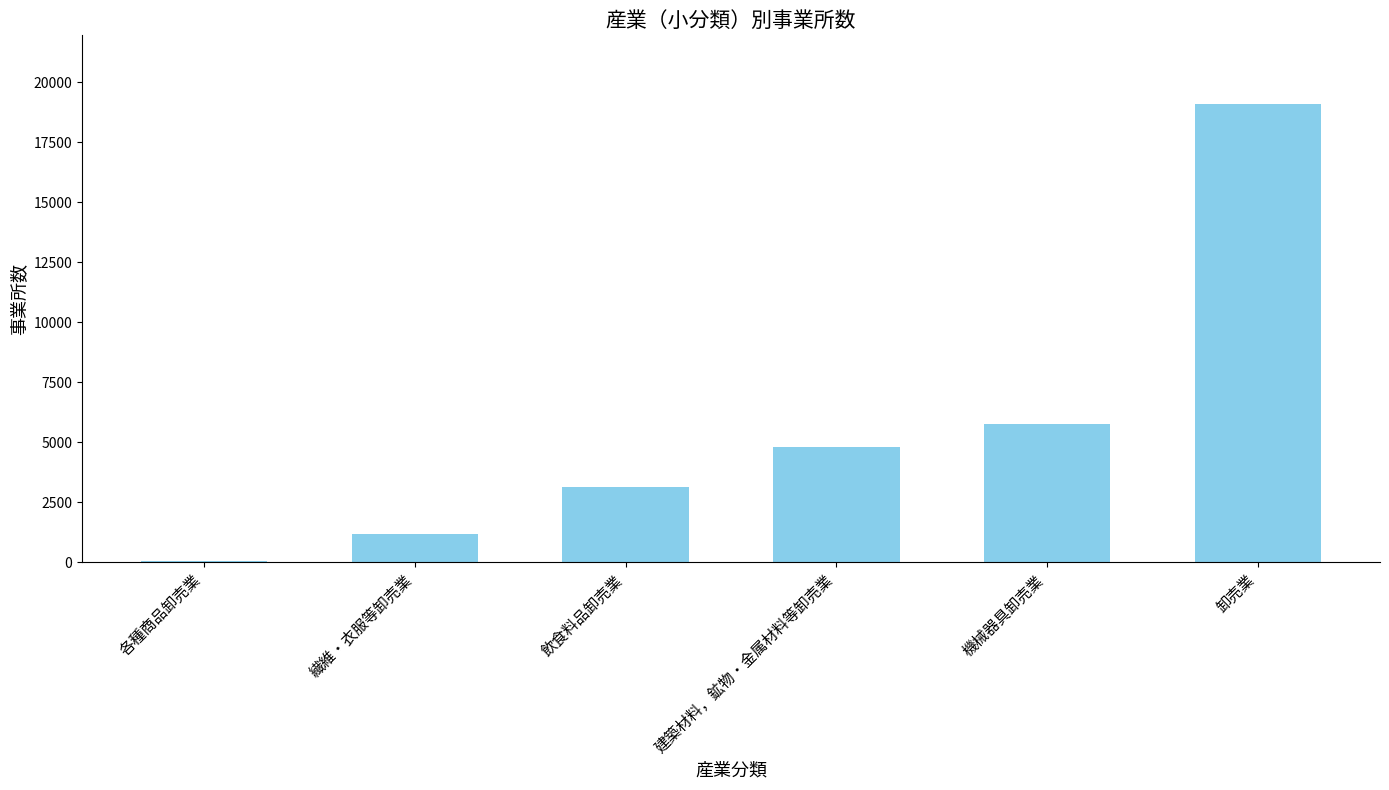

Reading left to right, what are all the values shown in this chart?

64	1162	3113	4817	5756	19083